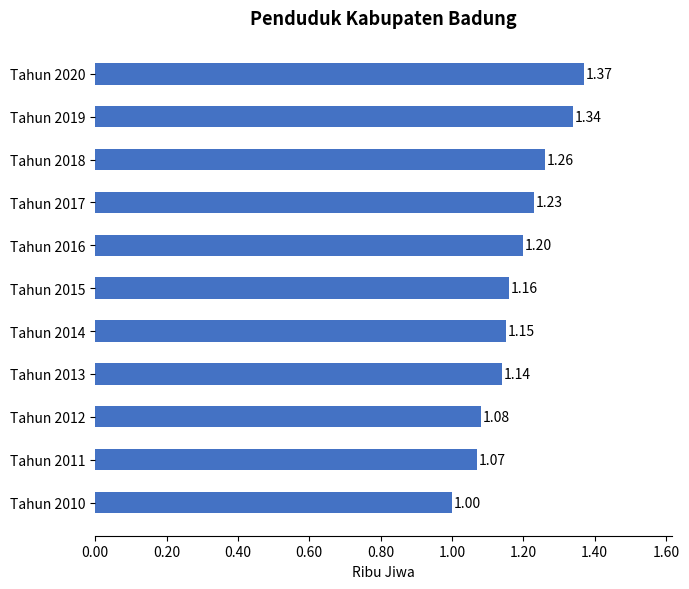

What is the difference between the second highest and second lowest values?

0.3